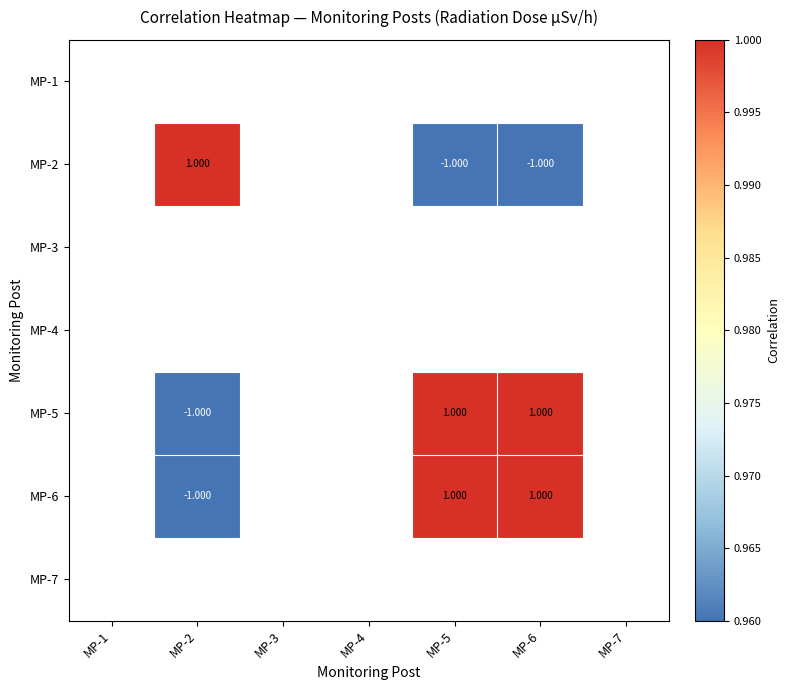

Which label corresponds to the smallest value in the chart?

MP-5